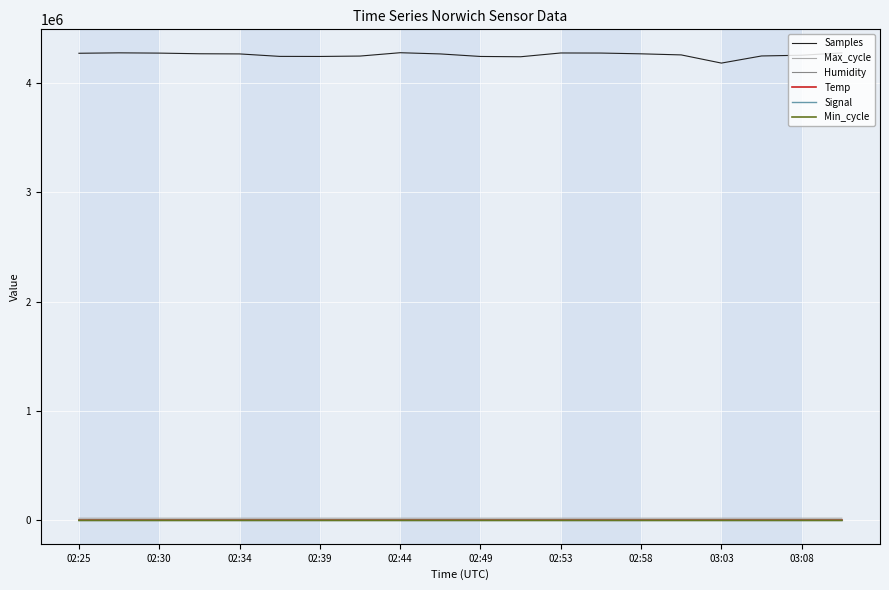

How many lines are shown in the chart?

6